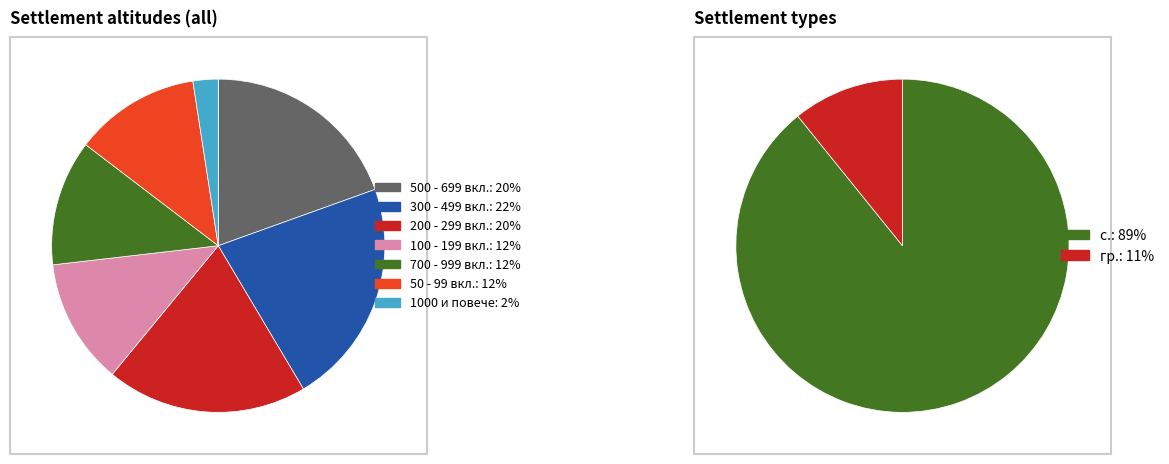

Do 12 and 29 together represent more than half of the pie?

No